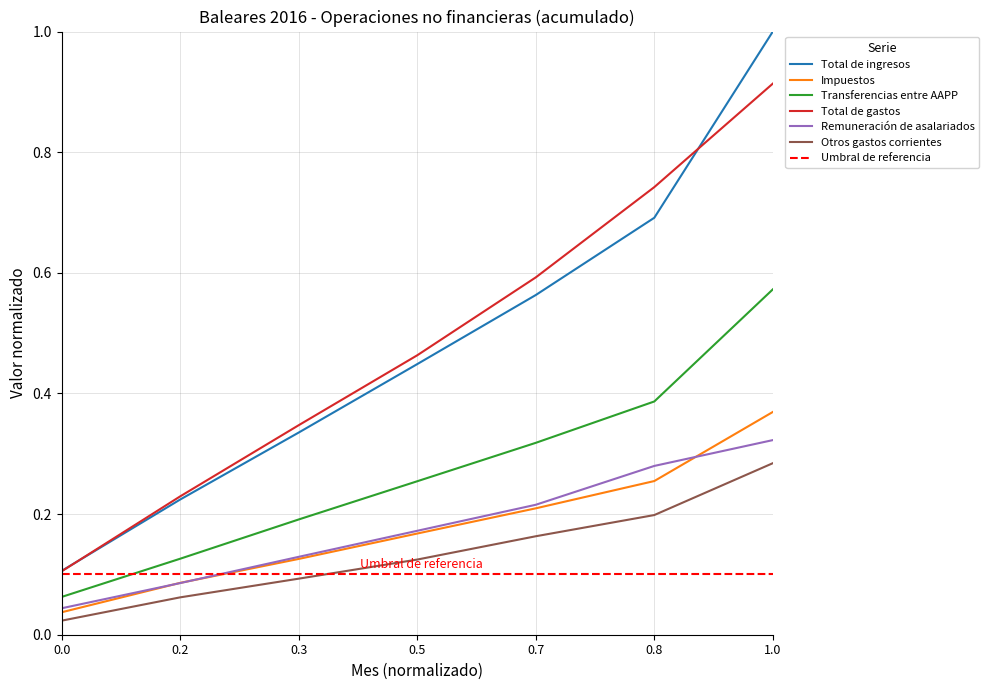

True or false: Otros gastos corrientes and Transferencias entre AAPP intersect in this chart.

False